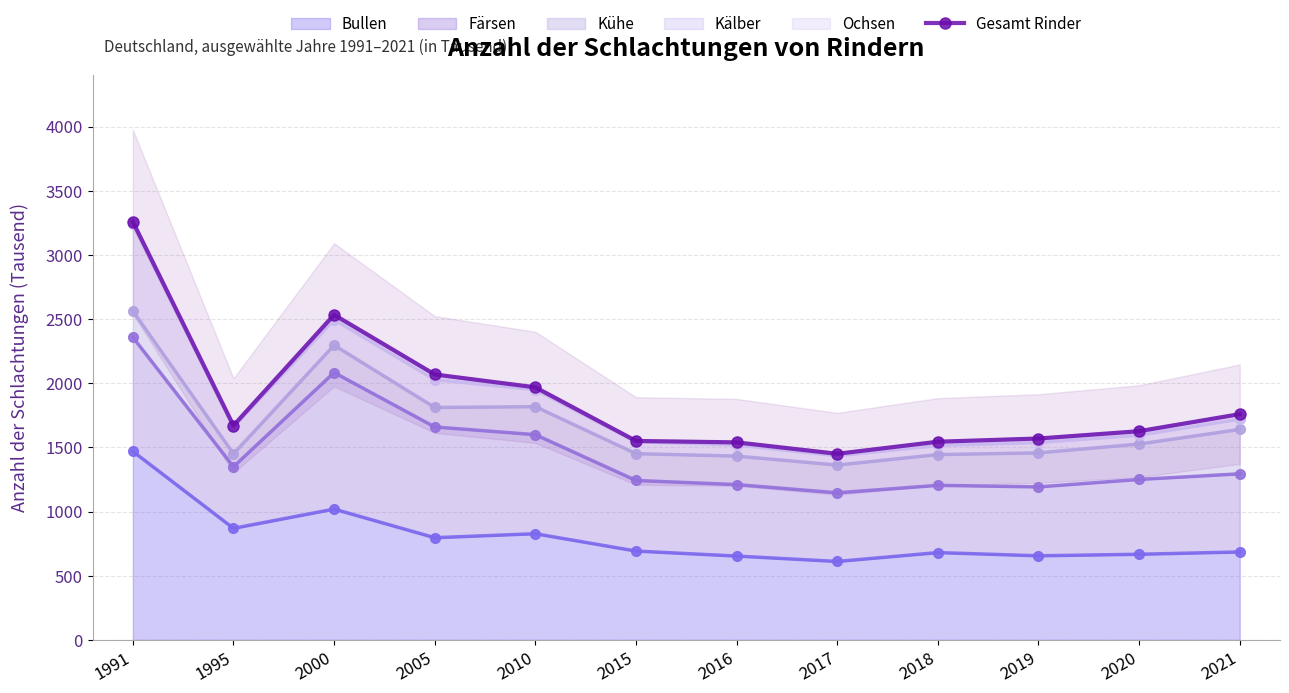

What is the greatest value displayed?

3258